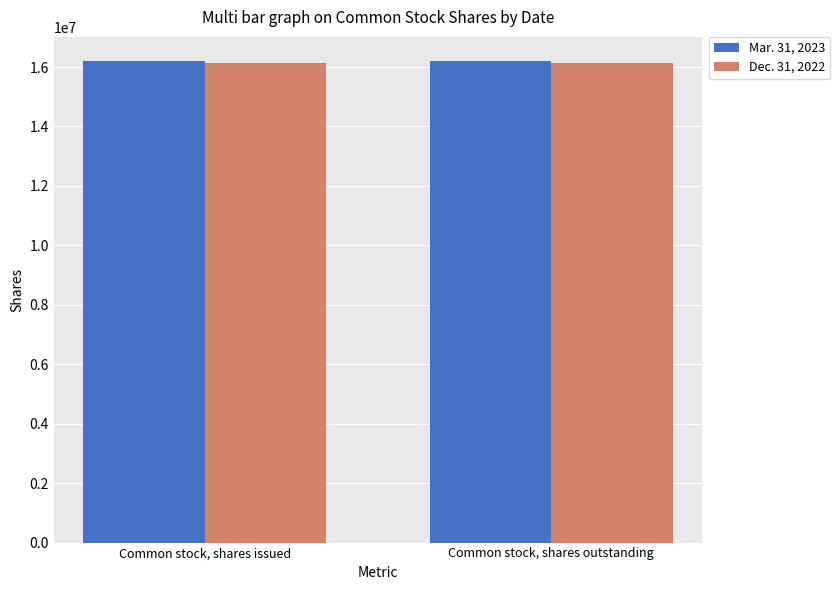

What is the average value of the Dec. 31, 2022 series?

16128000